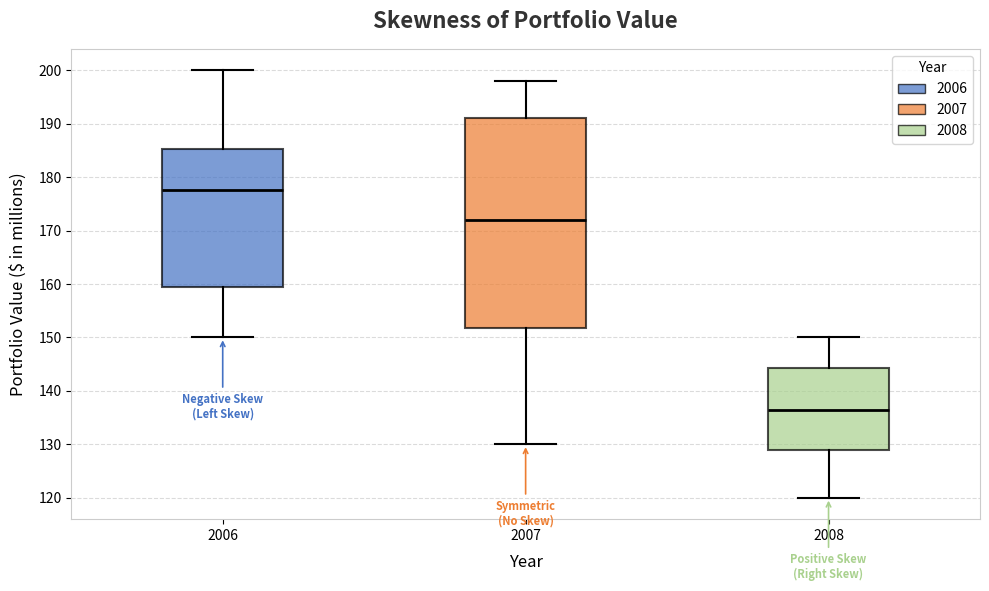

Reading left to right, read every box against the y-axis: the position of its median line, the range the box covers, and the ends of its whiskers. The values are not printed on the chart, so give them approximately, as read against the axis.

2006: median 178, box 160 to 185, whiskers 150 to 200
2007: median 172, box 152 to 191, whiskers 130 to 198
2008: median 137, box 129 to 144, whiskers 120 to 150